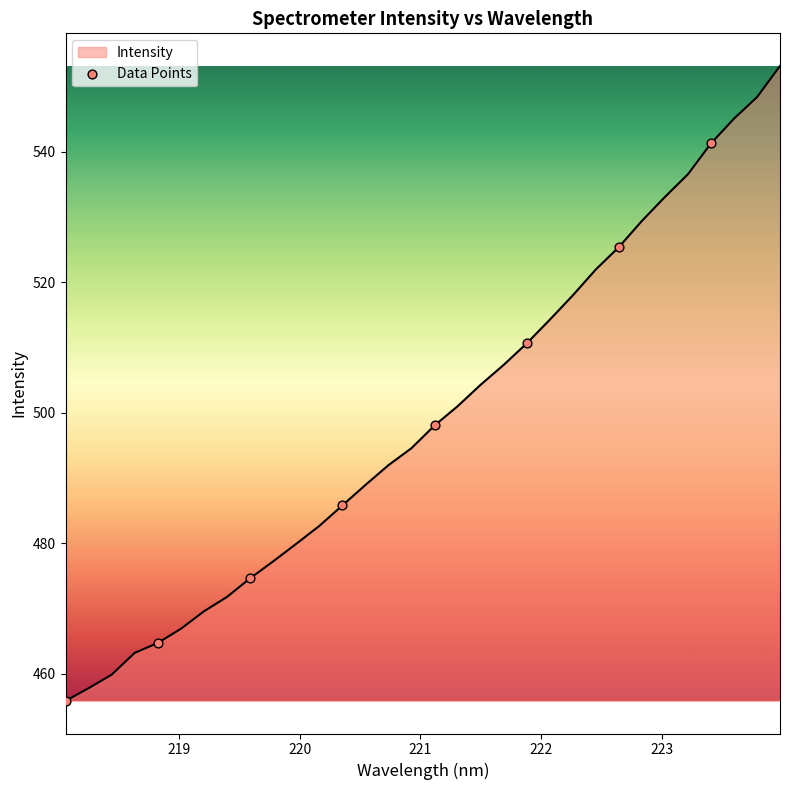

What is the smallest value displayed?

455.9